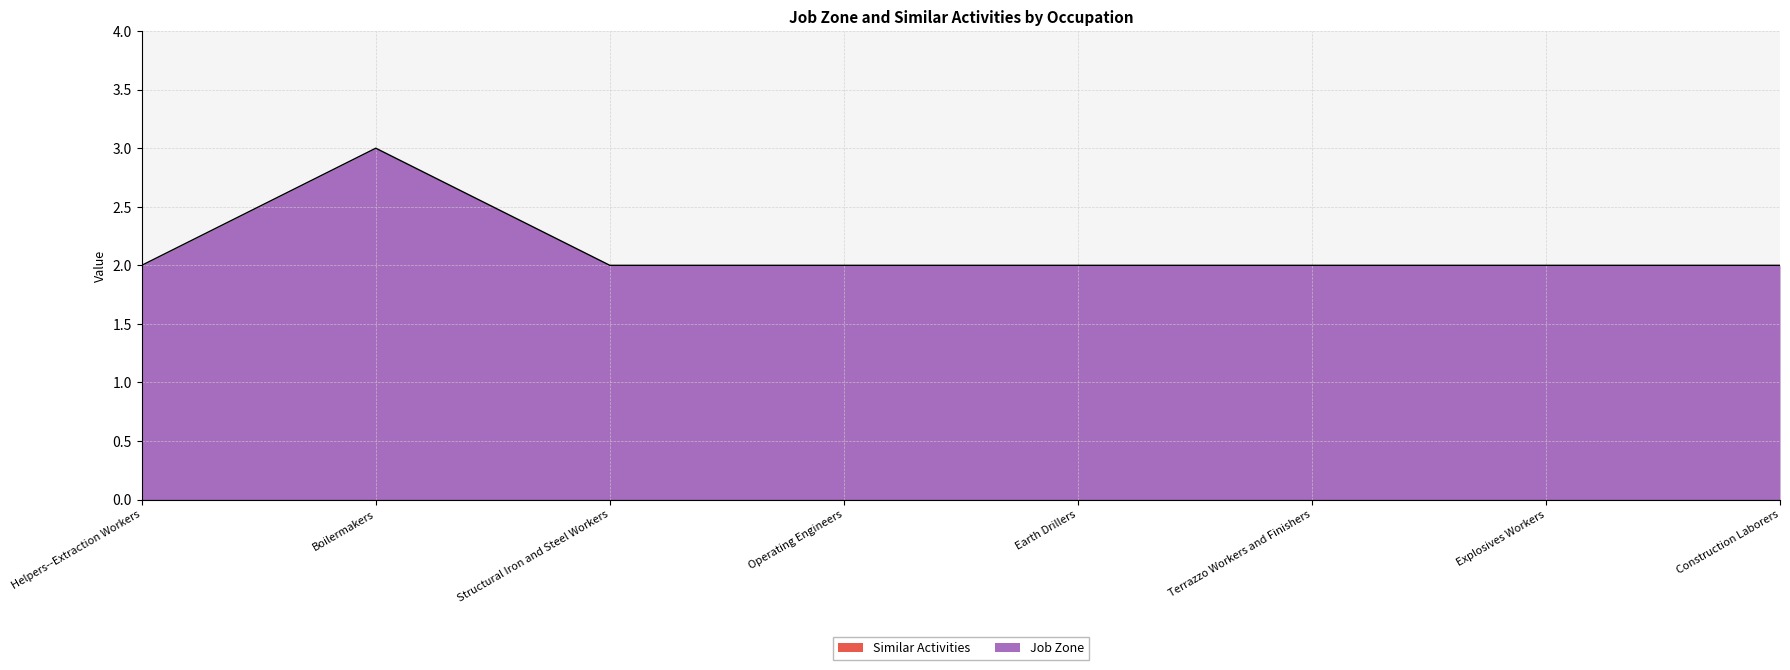

Which category has the lowest value across all series?

Helpers--Extraction Workers